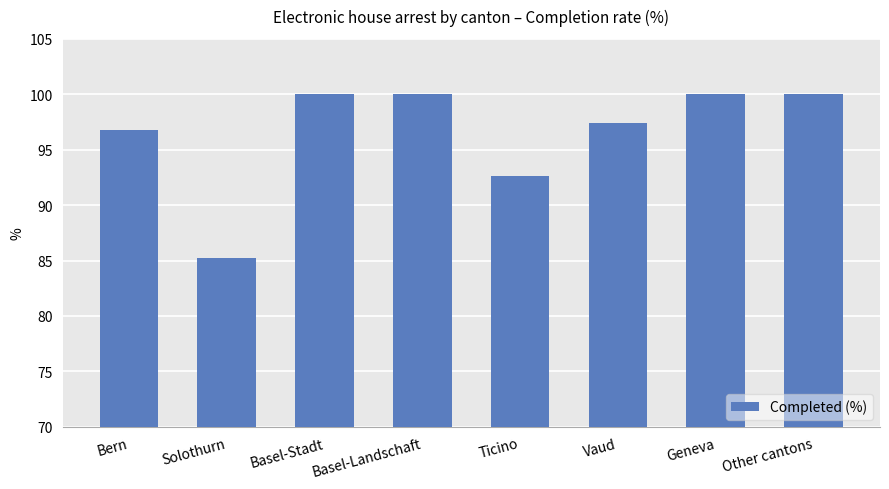

Reading left to right, extract all data points from this chart.

96.8	85.2	100.0	100.0	92.6	97.4	100.0	100.0